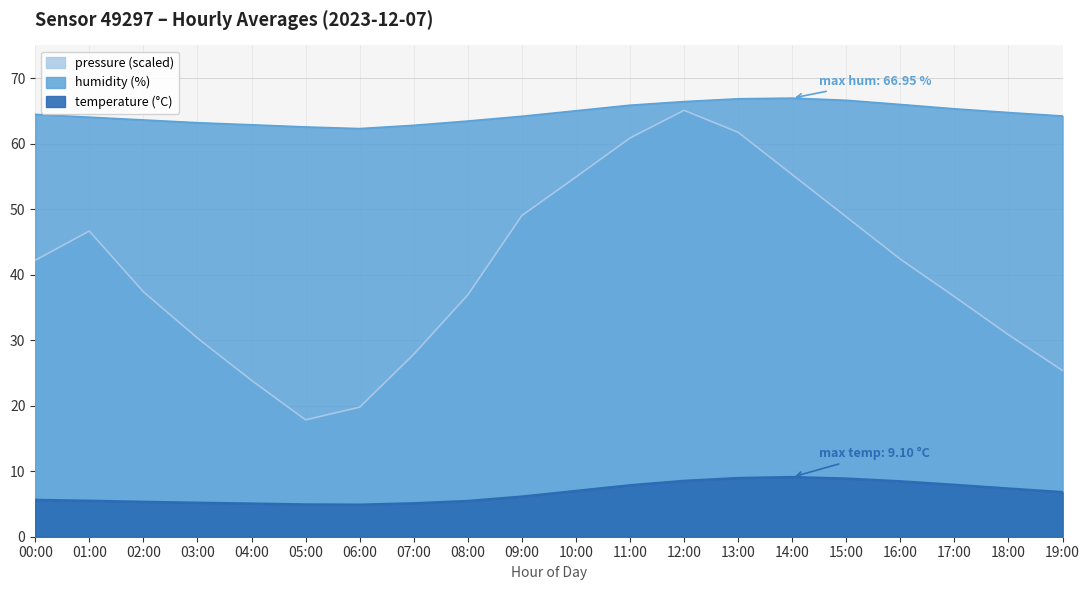

At which category does the chart reach its minimum across all series?

06:00